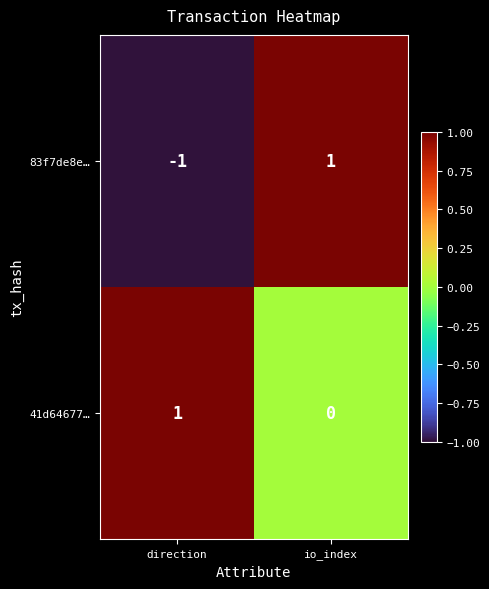

What is the greatest value displayed?

1